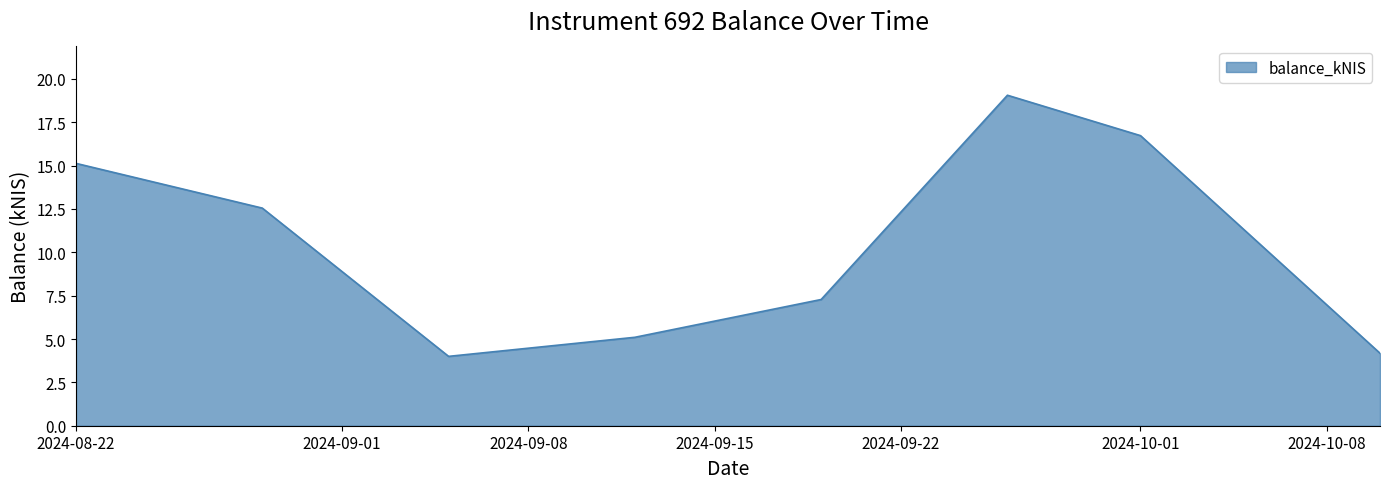

True or false: the data has more than 0 interior local peaks.

True